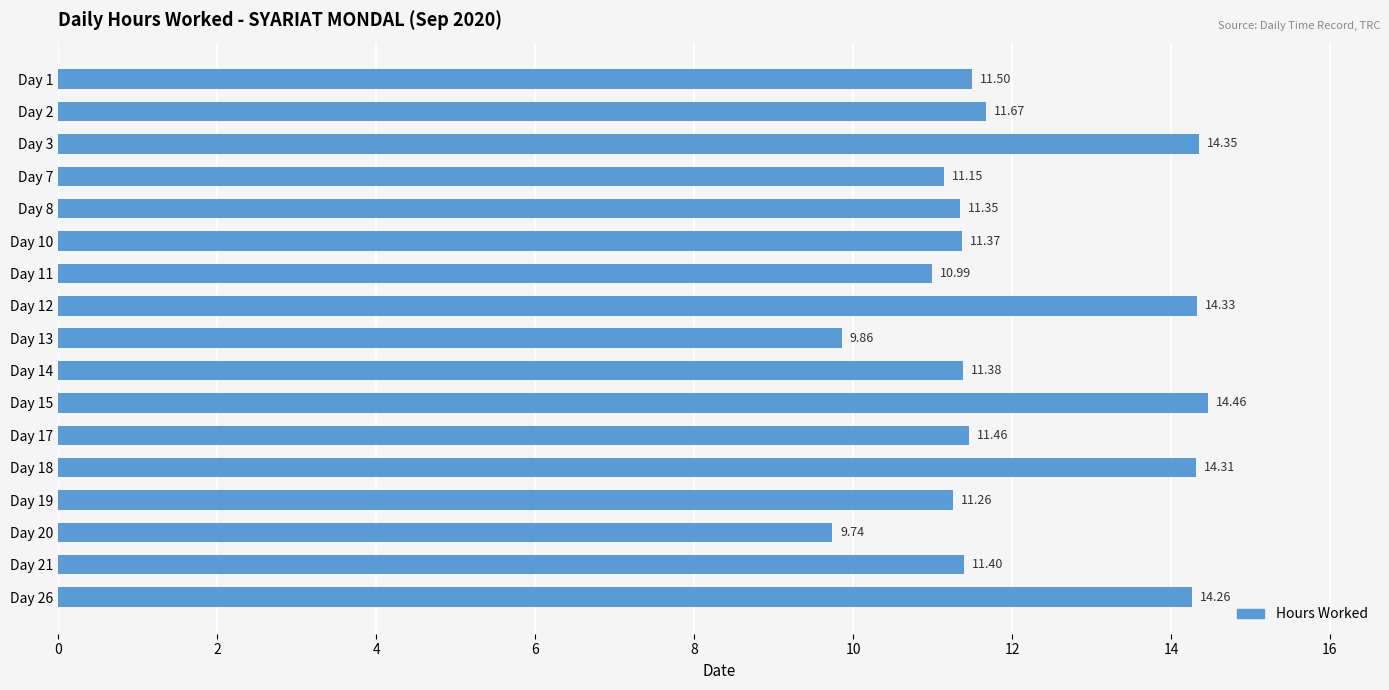

How many values are below 11?

3